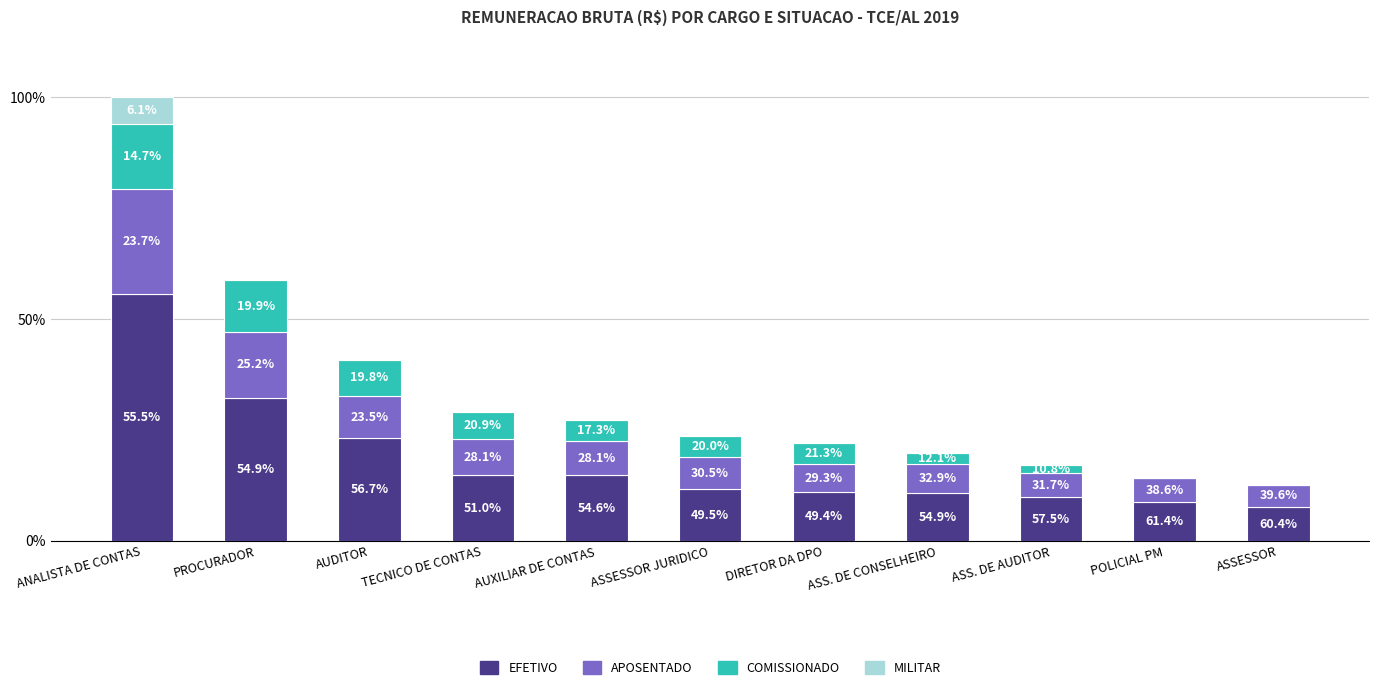

At which category is the sum across all series the highest?

ANALISTA DE CONTAS